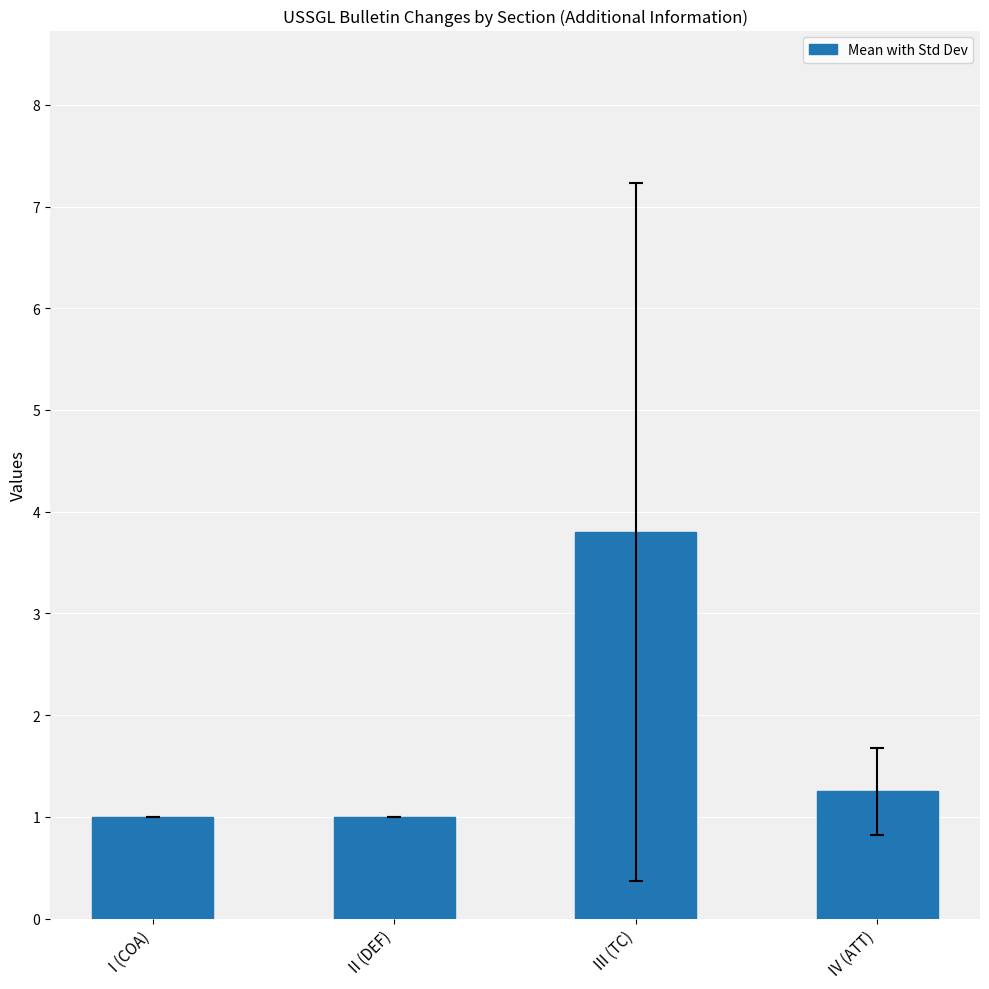

At which category does the chart reach its peak across all series?

III (TC)